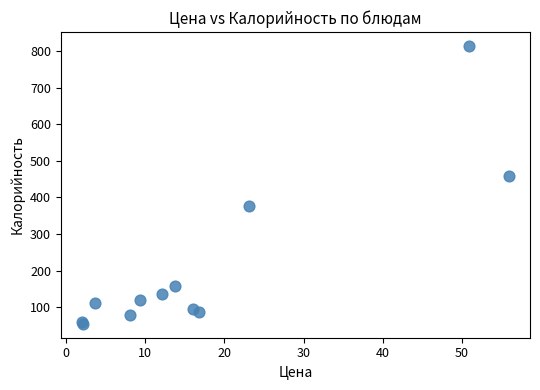

What Y value in the scatter plot is closest to 433?

458.6